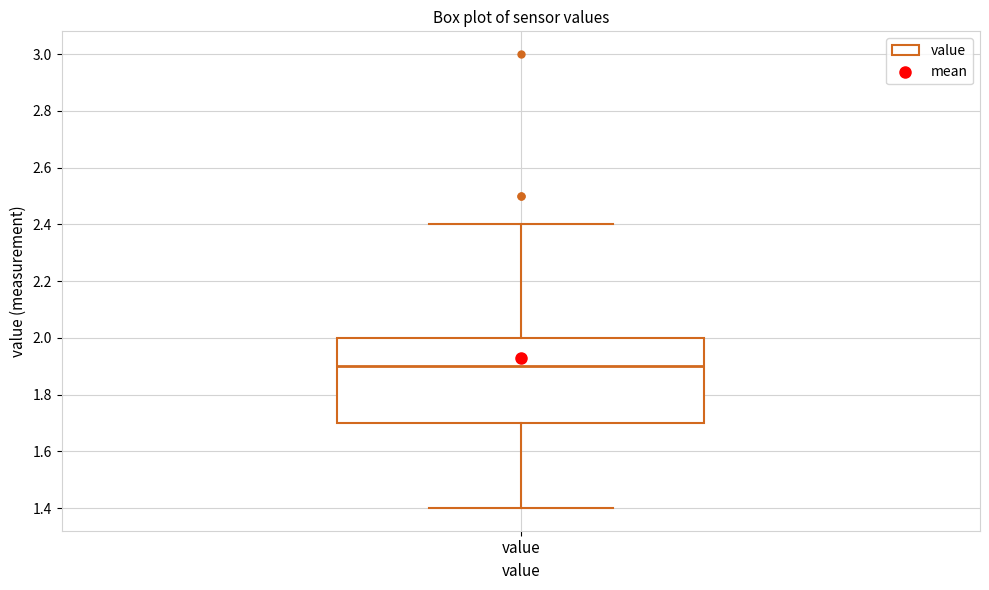

Read this box plot against the y-axis: the position of the median line, the range covered by the box, and the ends of both whiskers. The values are not printed on the chart, so give them approximately, as read against the axis.

median 1.9, box 1.7 to 2.0, whiskers 1.4 to 2.4